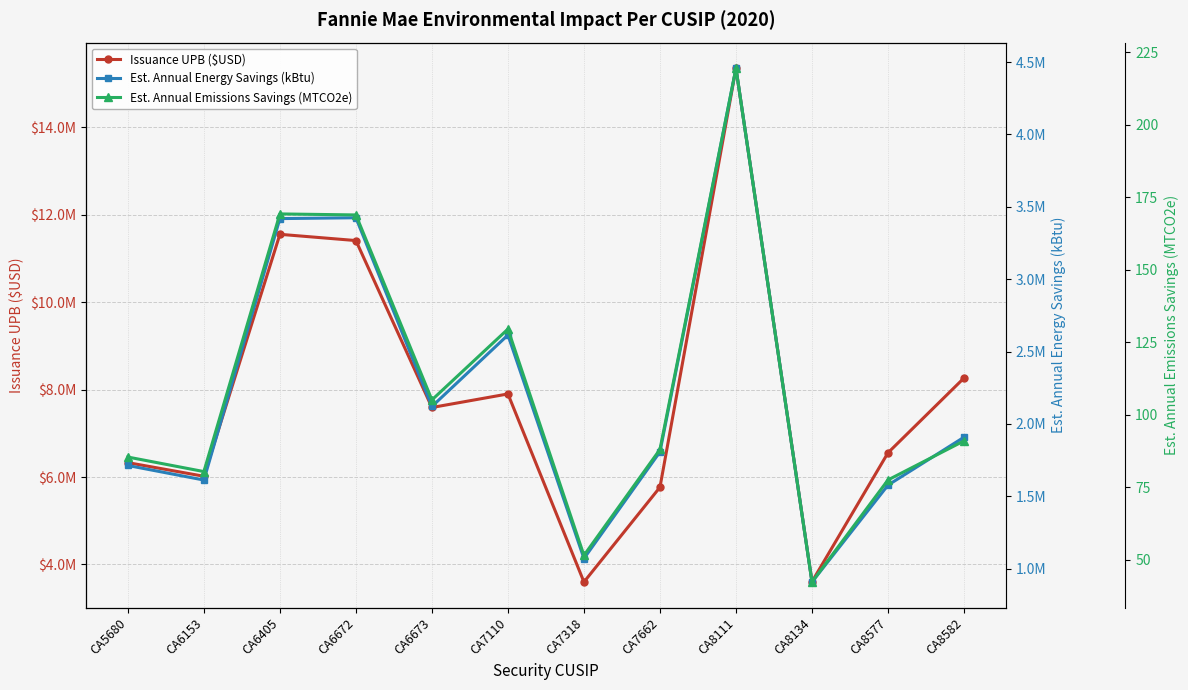

At which label does Issuance UPB ($USD) first exceed 7591575?

CA6405